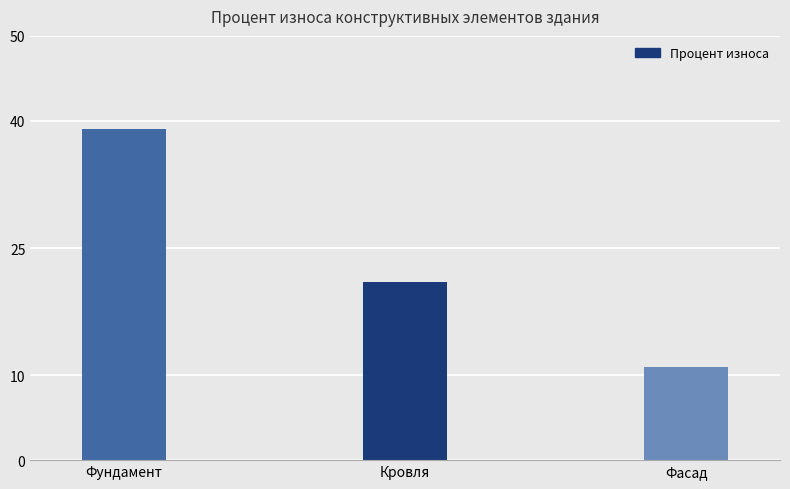

What value does the data have at Фундамент, to the nearest 10?

40